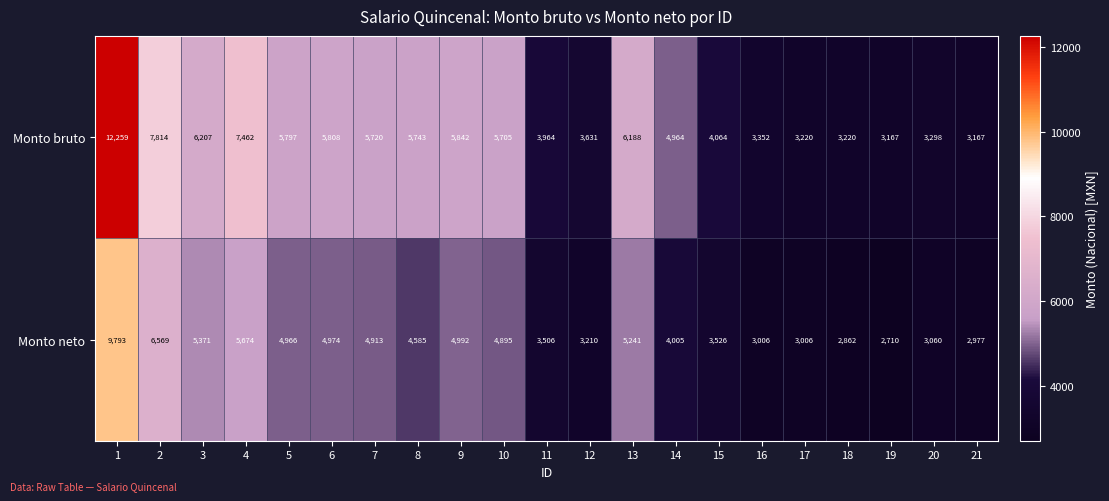

Is it true that Monto bruto equals 8339 at 14?

False